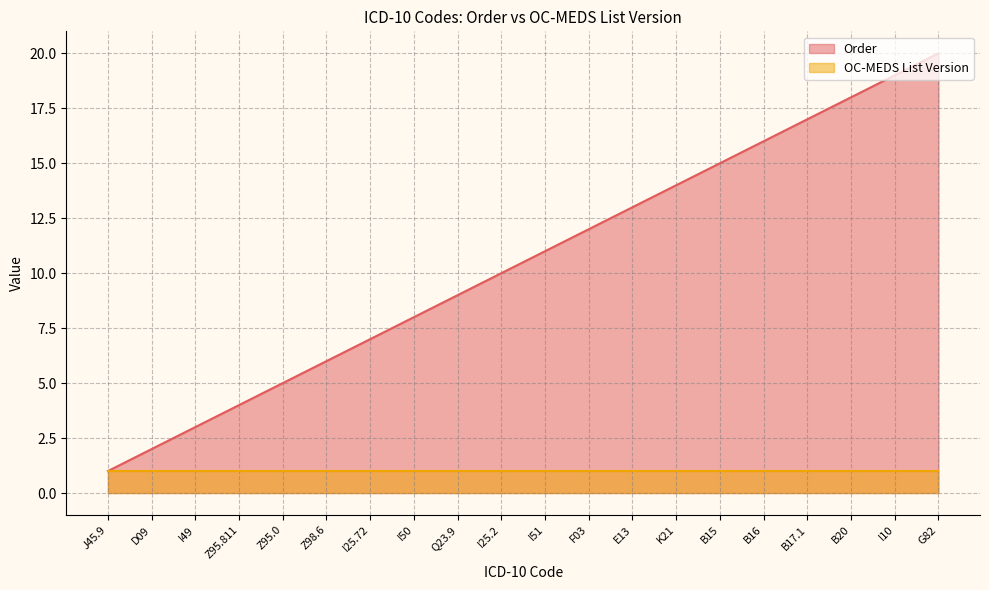

Is it true that the value at D09 is 2?

True